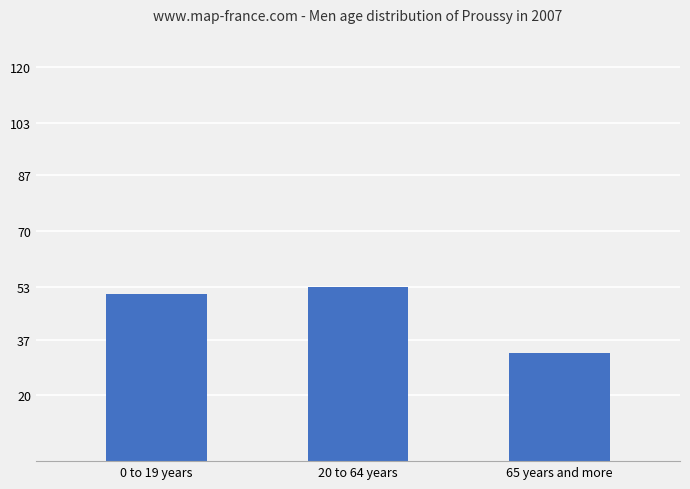

What is the sum of all values?

137